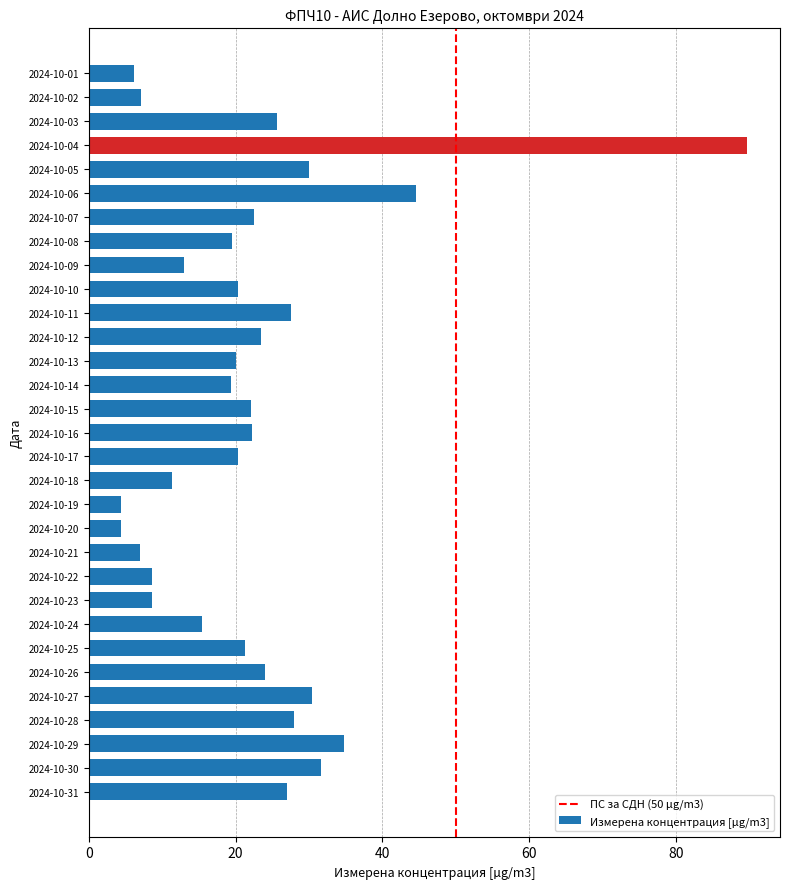

How many bars are there in total?

31